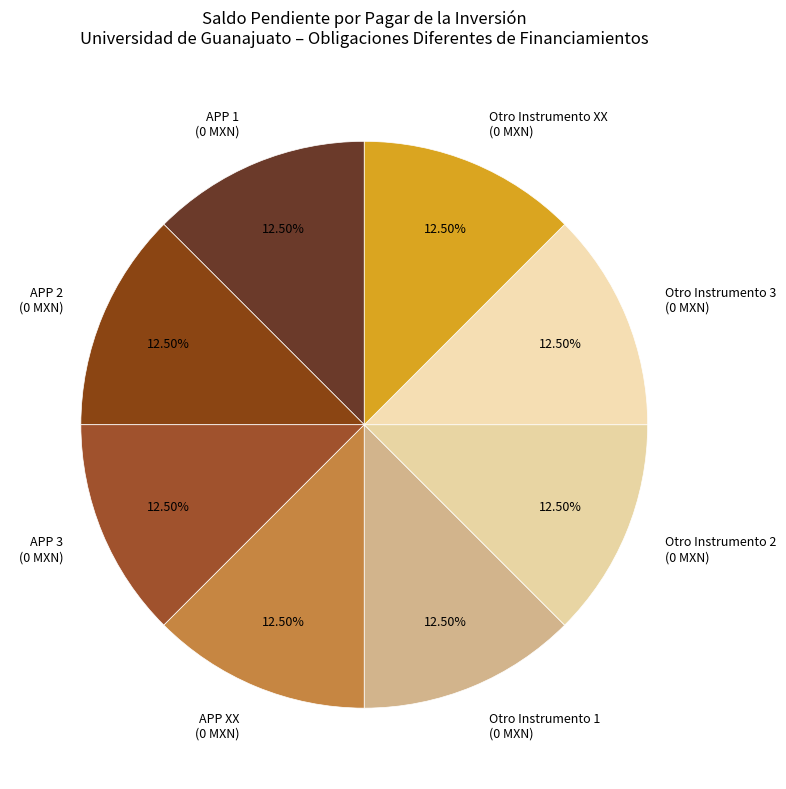

Does Otro Instrumento 1 (0 MXN) represent more than half of the total?

No